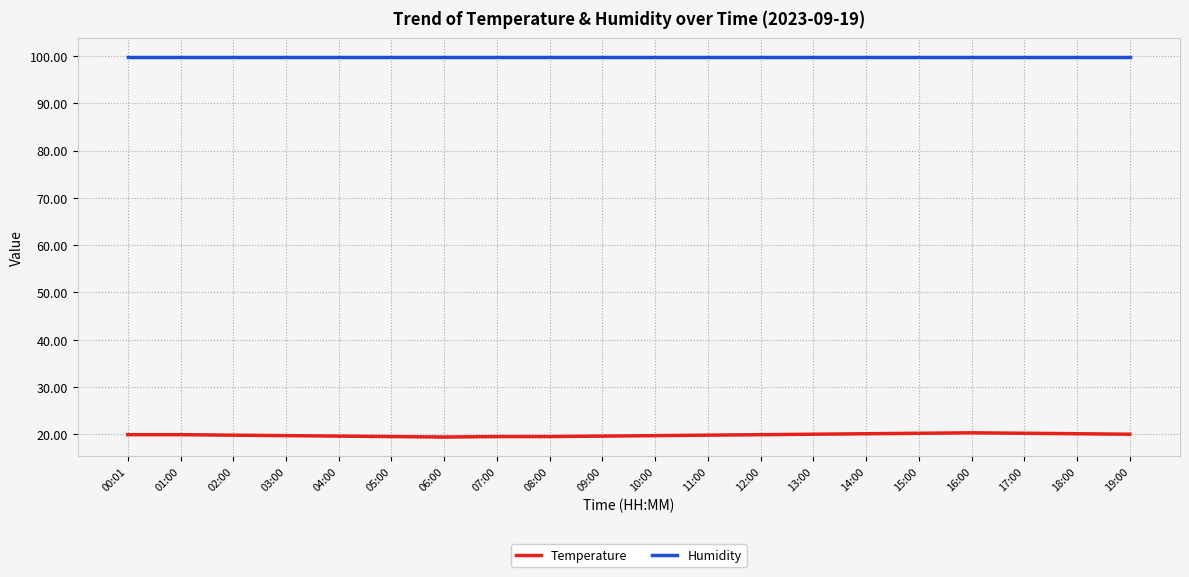

True or false: Humidity has a value of 134.7 at 10:00.

False